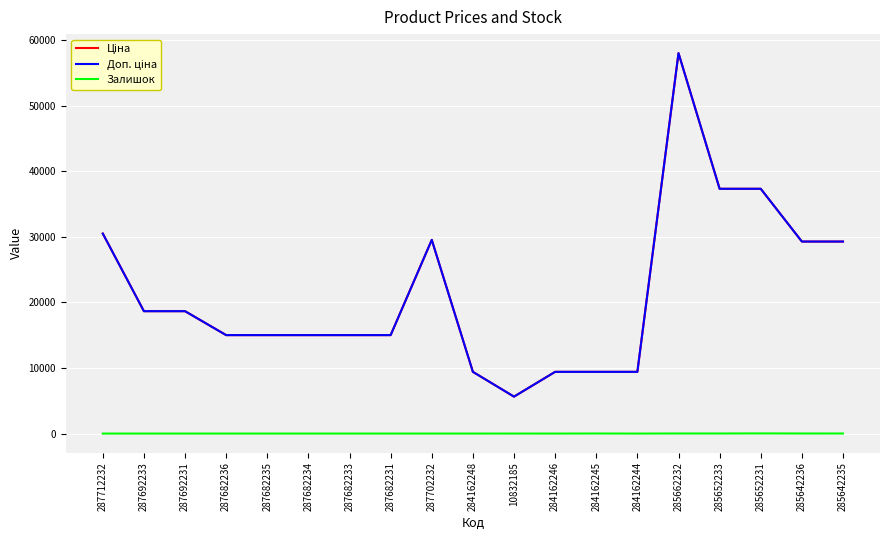

At which label is Ціна closest to 31836?

287712232